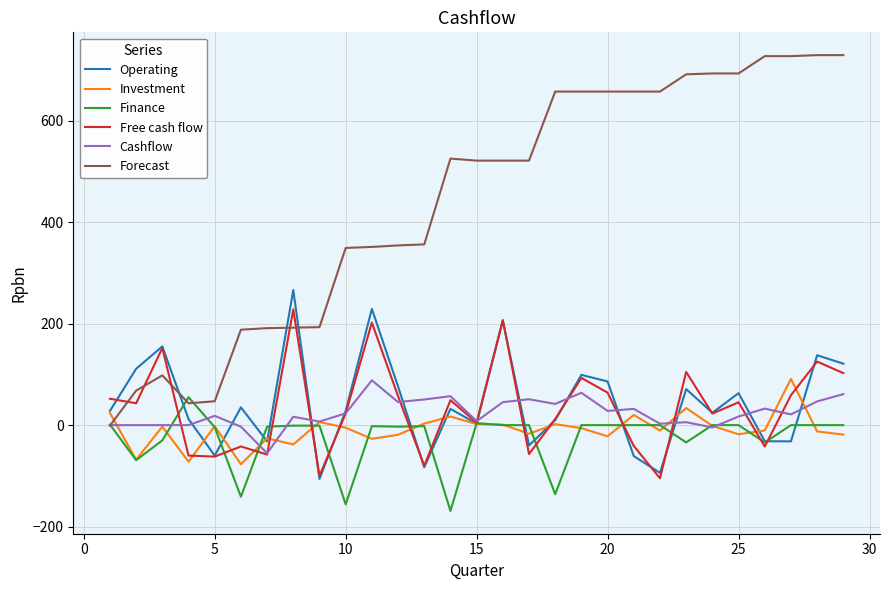

Does the chart display data point markers on the line(s)?

No